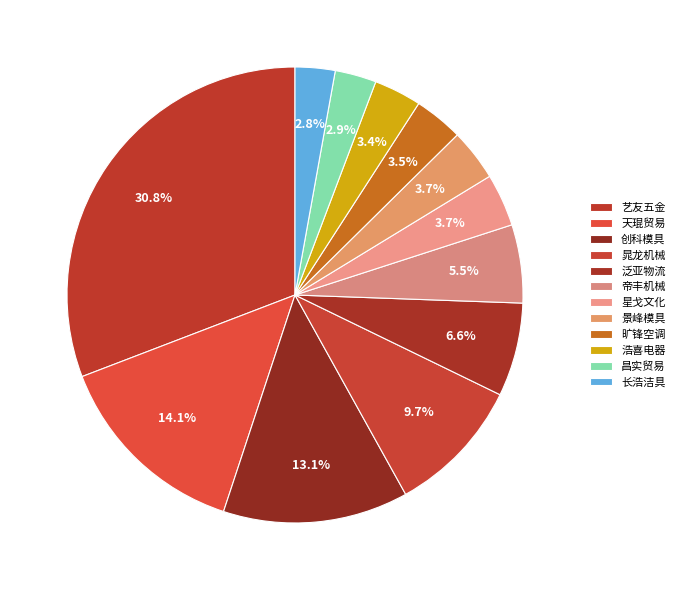

How many segments does this pie chart have?

12